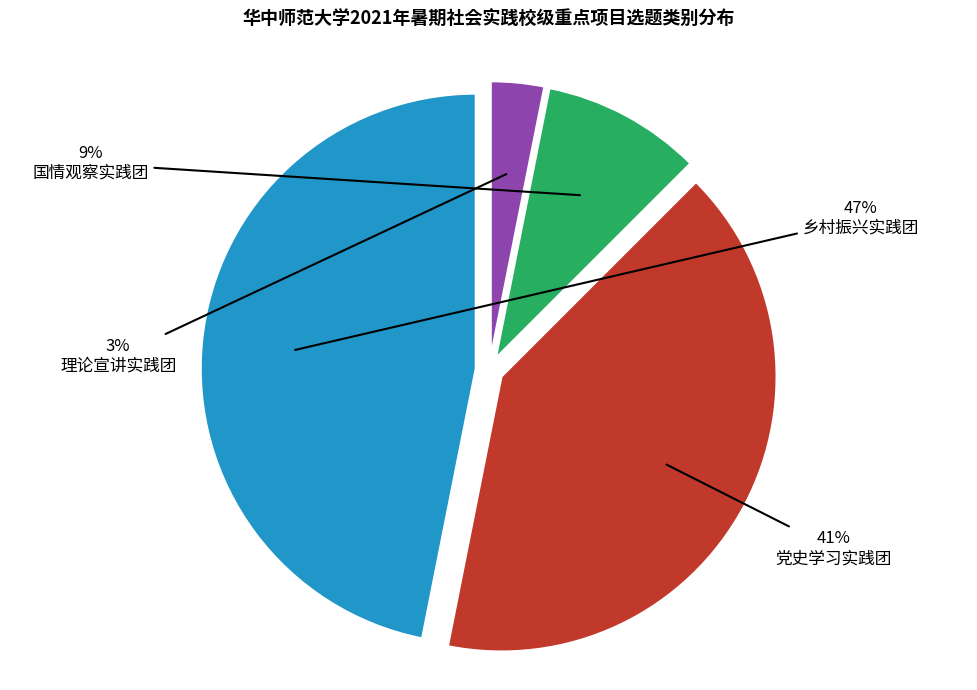

To the nearest percent, what is the average slice percentage?

25%